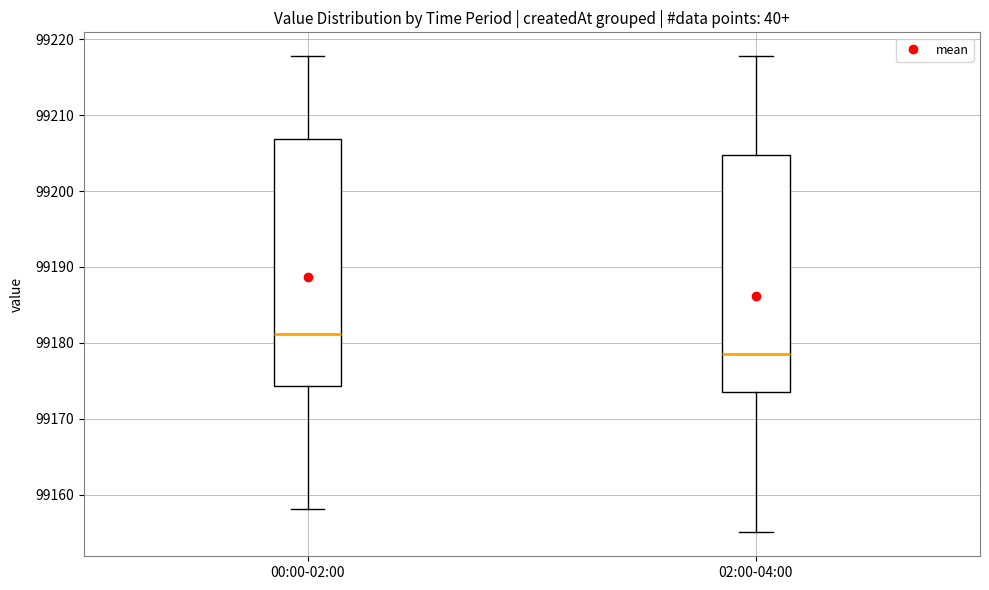

Comparing the boxes themselves (not the whiskers), which one is the tallest?

00:00-02:00